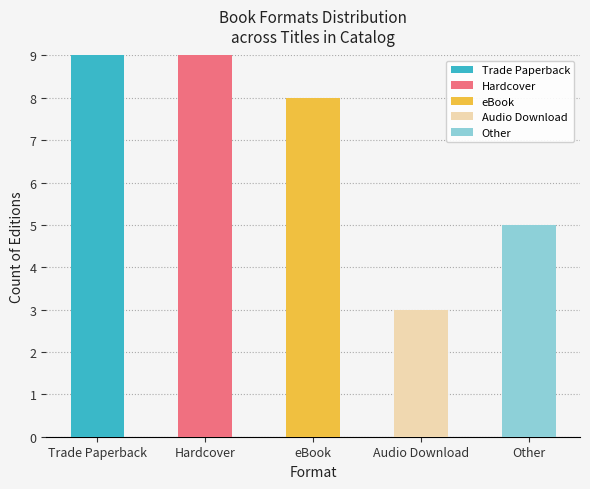

Reading left to right, what are the values for Trade Paperback?

Trade Paperback=9	Hardcover=0	eBook=0	Audio Download=0	Other=0